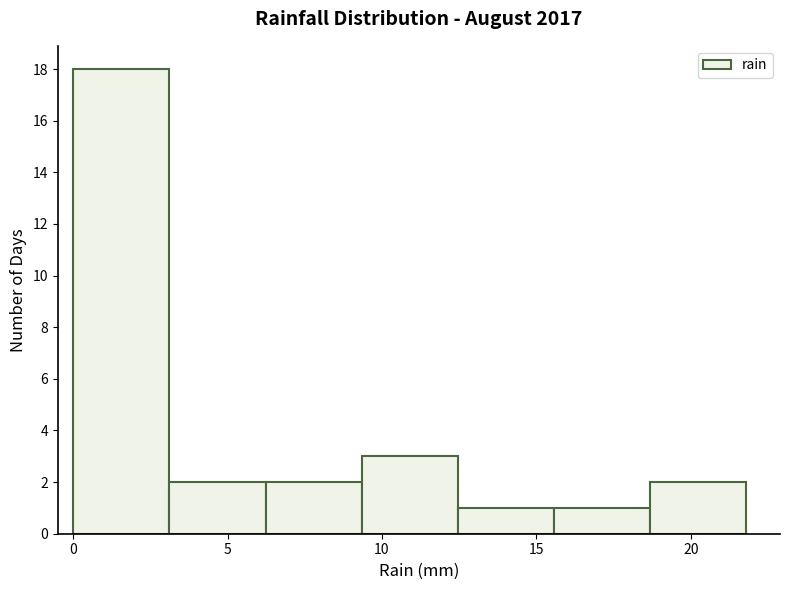

Reading left to right, list every bar in this chart as the range it spans on the x-axis followed by its height. Neither the bar edges nor the heights are printed on the chart, so give them approximately, as read against the axes.

0.0 to 3.0: 18
3.0 to 6.0: 2
6.0 to 9.5: 2
9.5 to 12.5: 3
12.5 to 15.5: 1
15.5 to 18.5: 1
18.5 to 22.0: 2